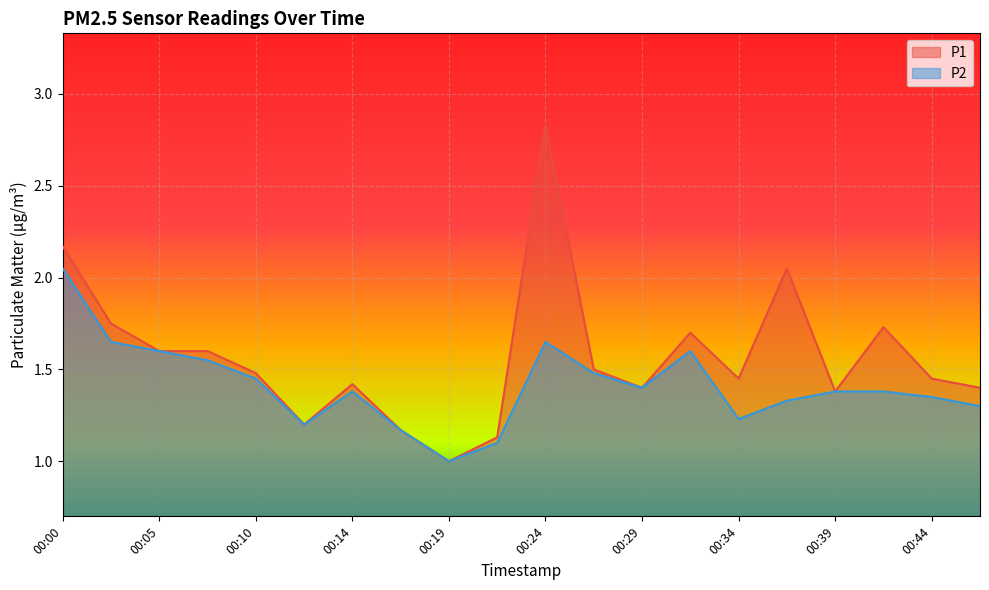

At which category is the sum across all series the highest?

00:24